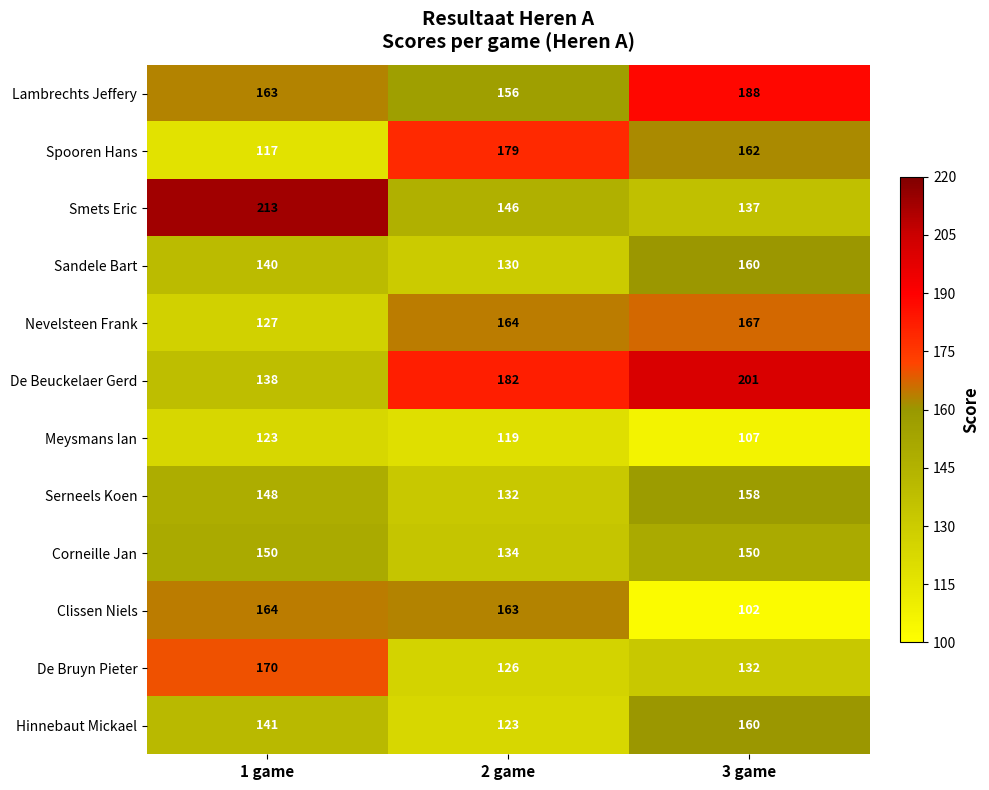

At which category is the sum across all series the highest?

3 game